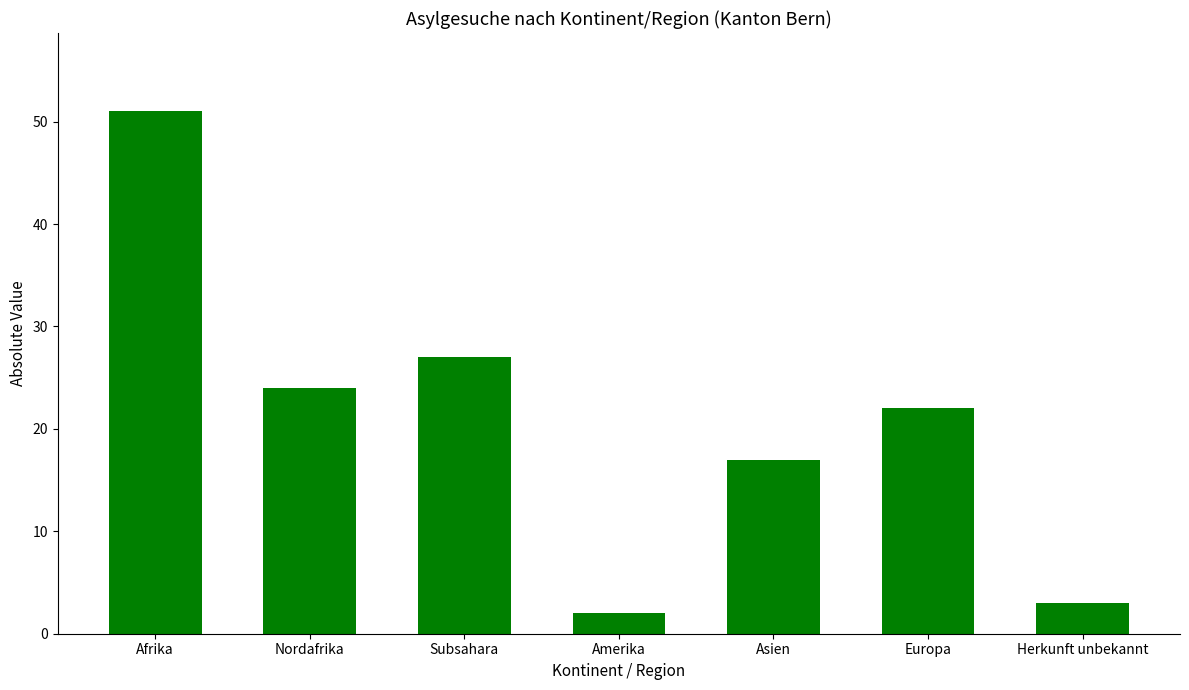

How many categories are shown in the chart?

7